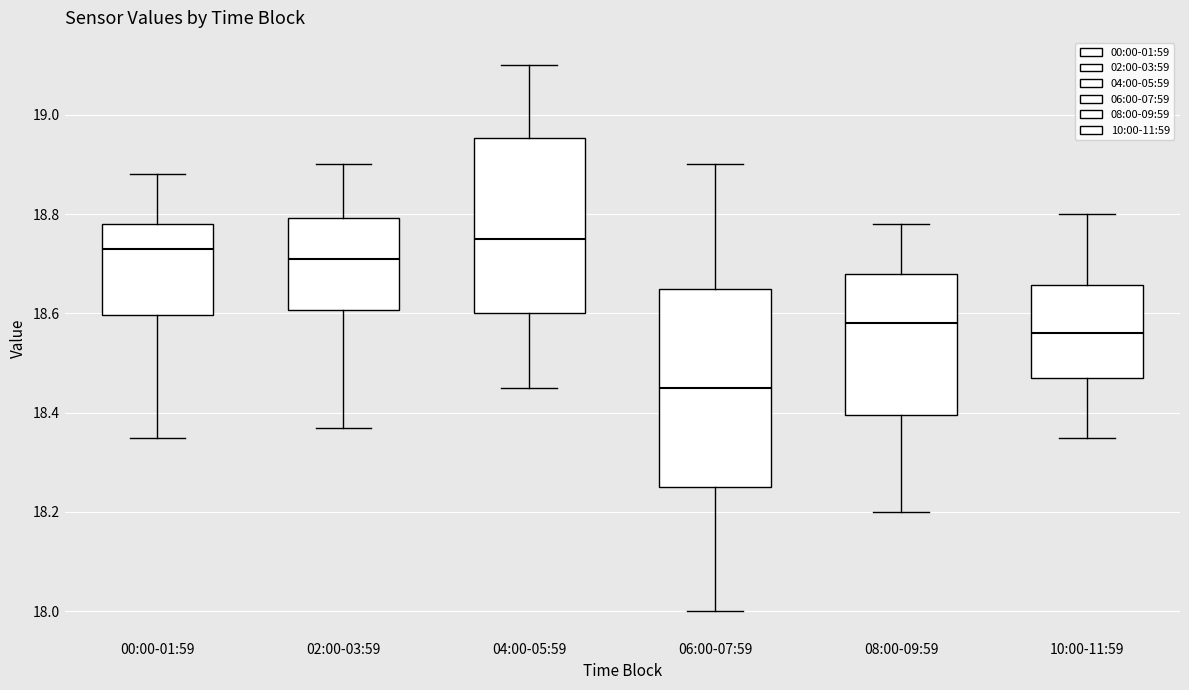

Comparing the boxes themselves (not the whiskers), which one is the tallest?

06:00-07:59